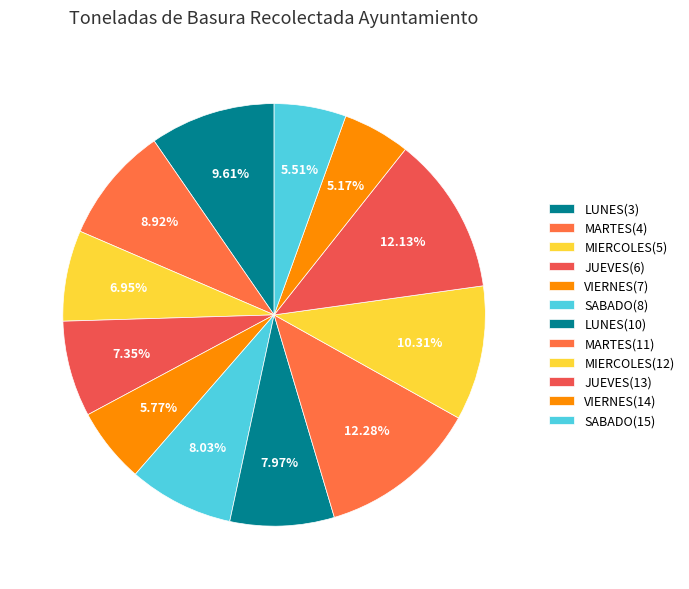

True or false: LUNES(10) accounts for 8% of the total.

True